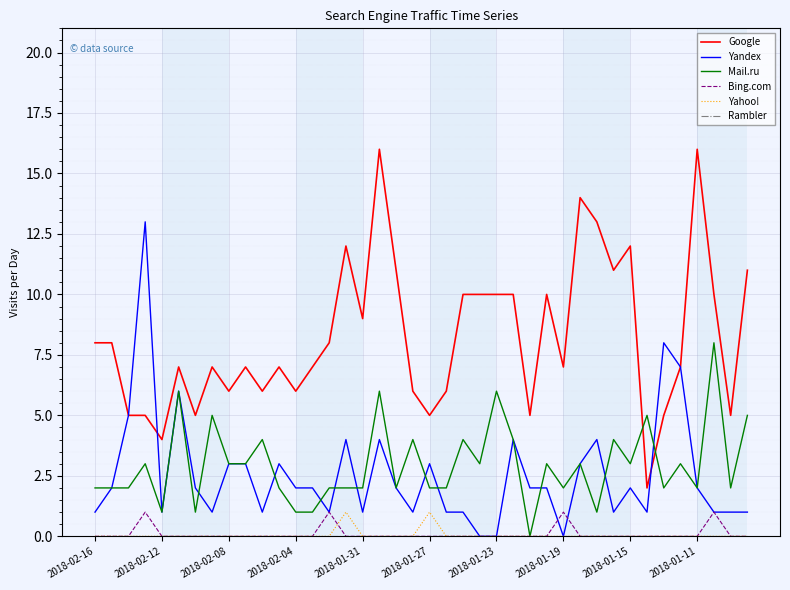

Which series has the largest range (max minus min)?

Google